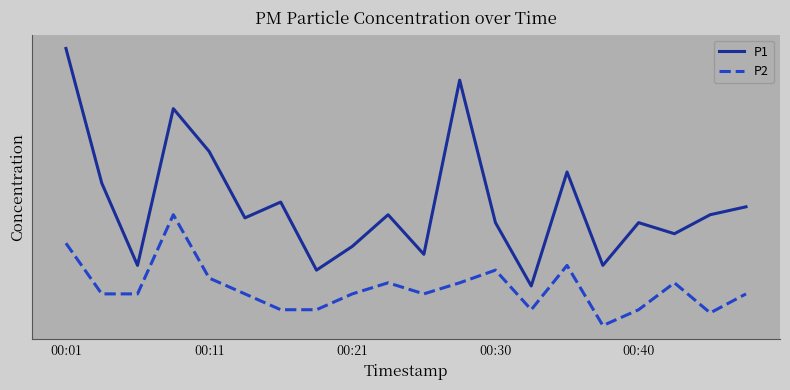

At which label does P1 first exceed 1?

00:01